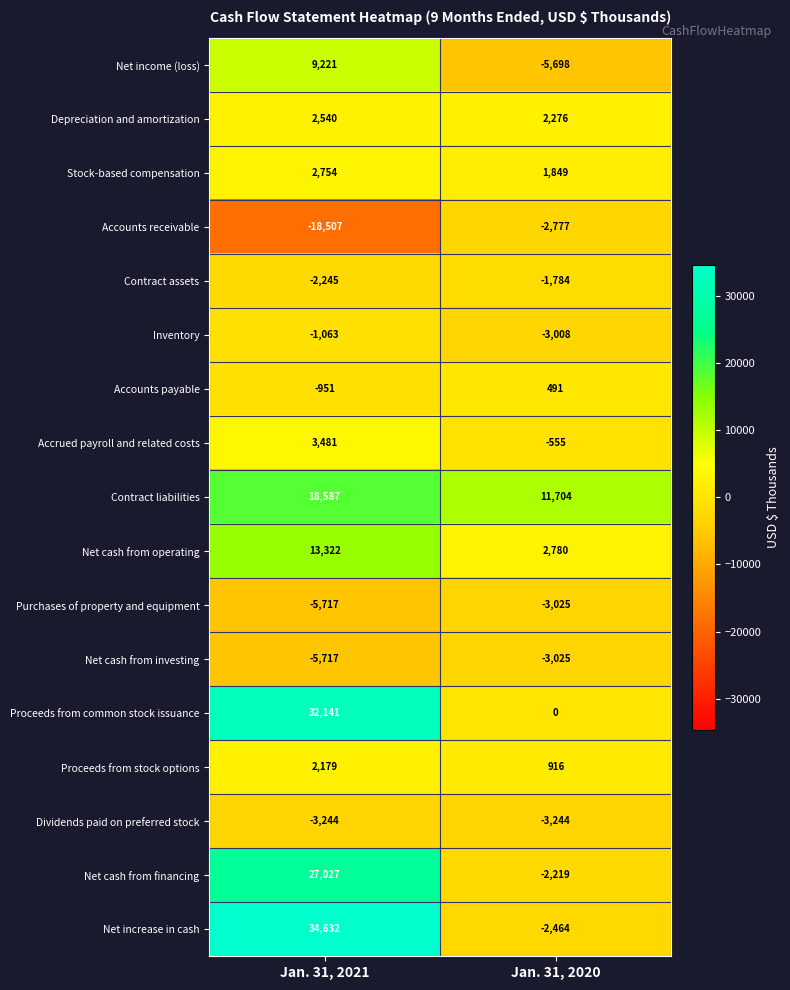

What is the sum of all Accounts payable values?

-460